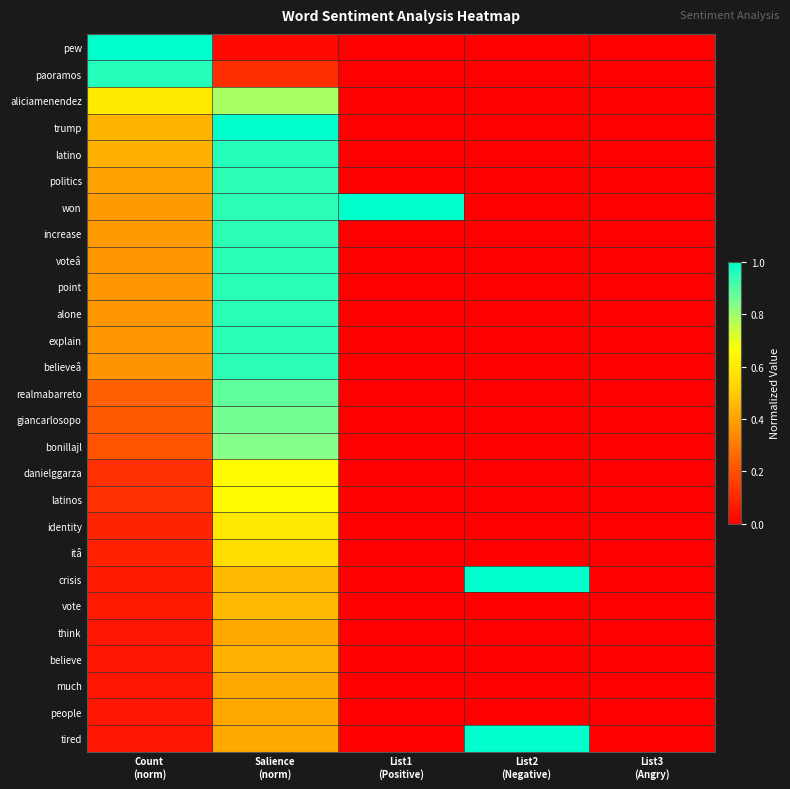

What is the total value across all series at List1
(Positive)?

1.0